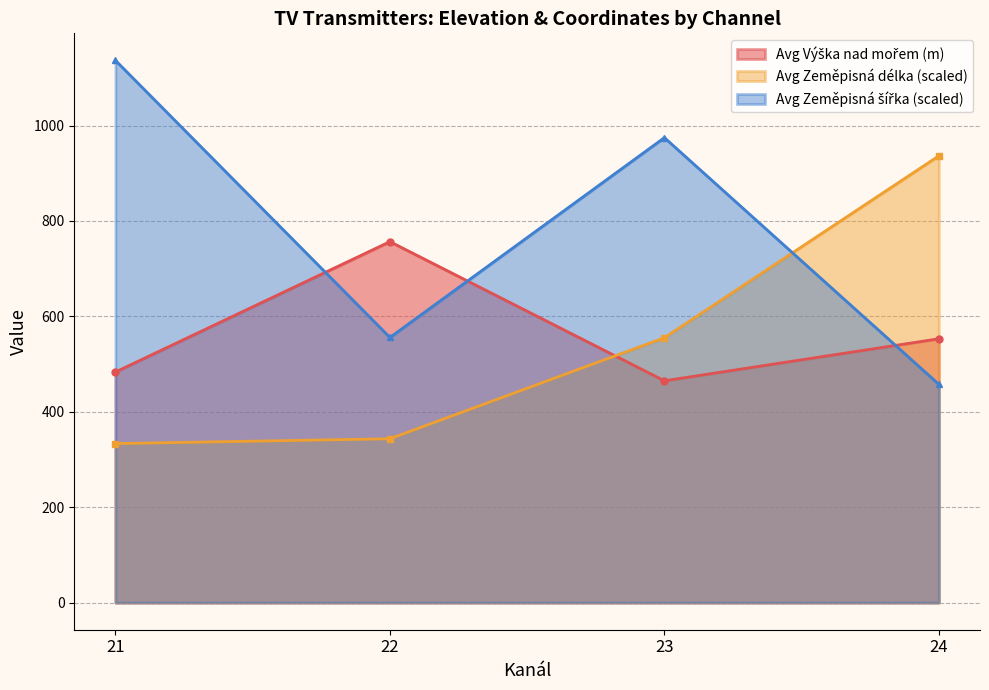

The value of Avg Zeměpisná délka (scaled) at 23 is 555.3. True or false?

True